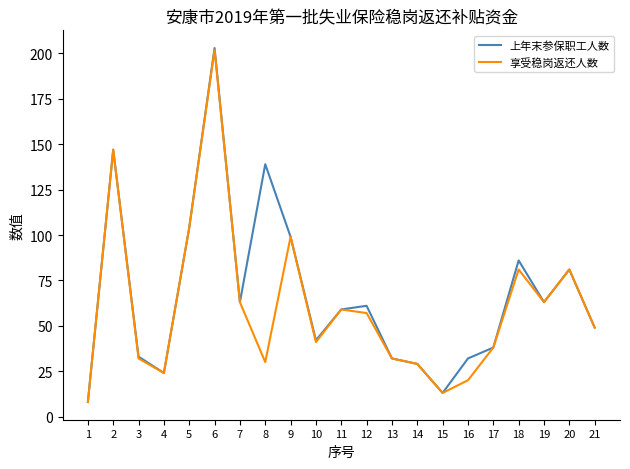

What is the sum of all 享受稳岗返还人数 values?

1272